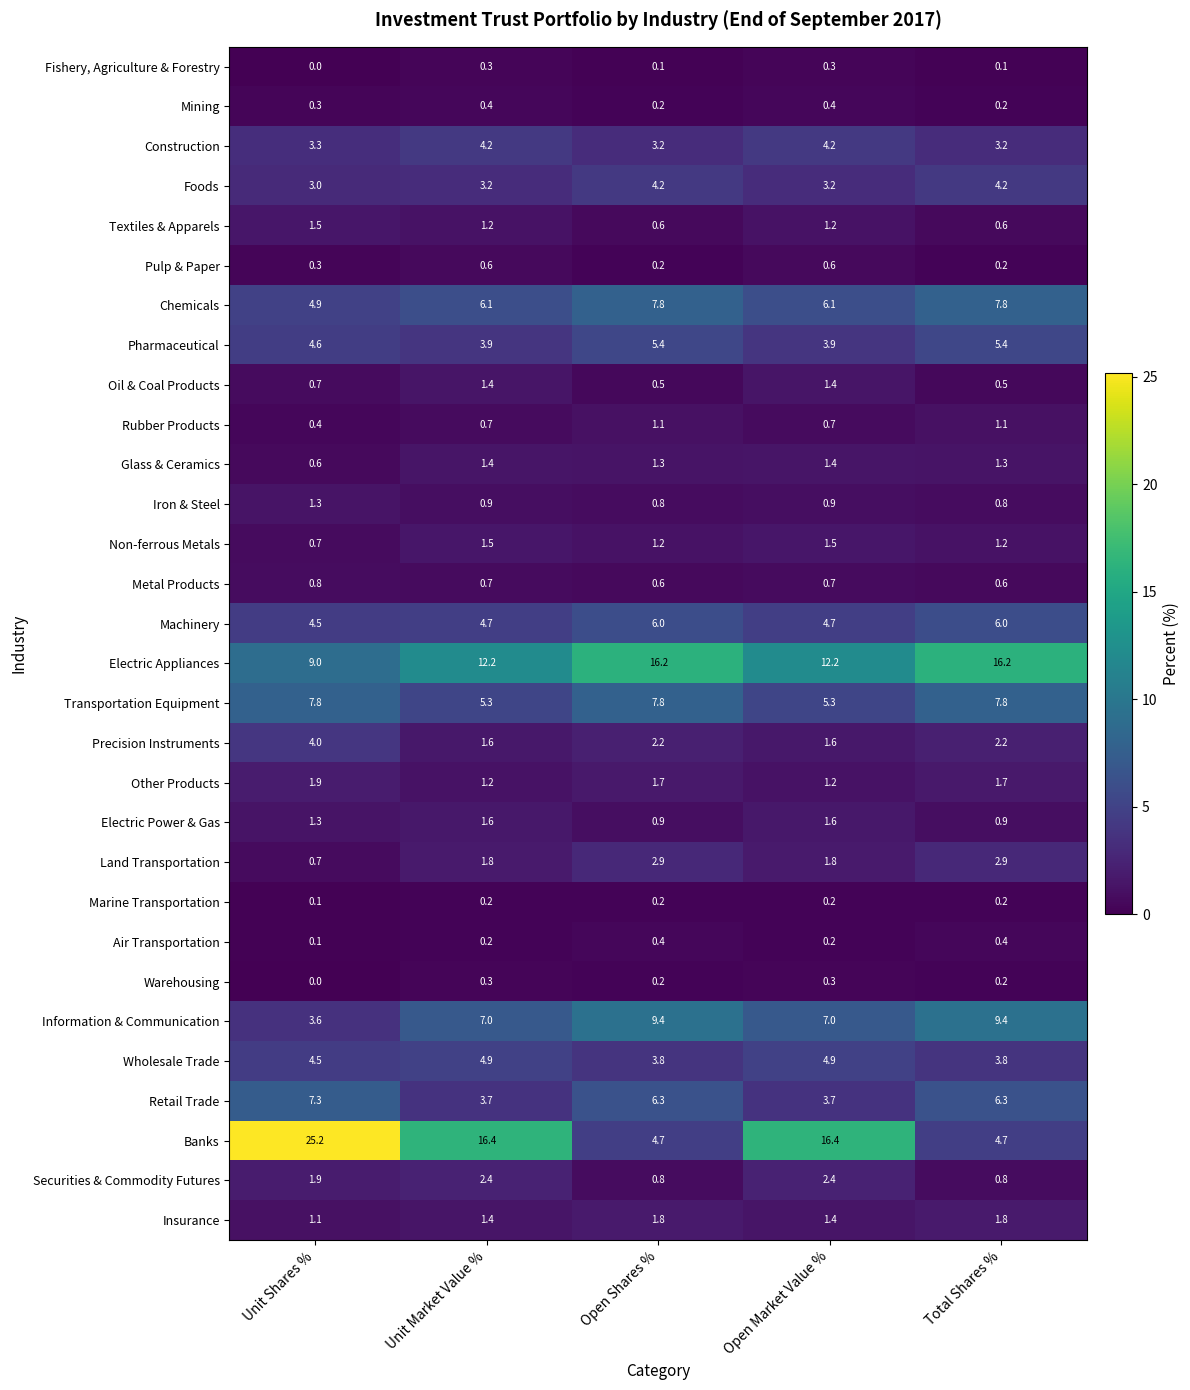

Which series has the largest range (max minus min)?

Banks